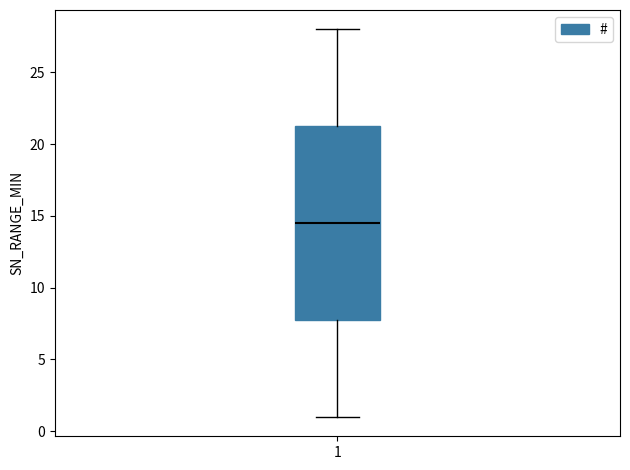

Where does the median line of the box at x = 1 sit on the y-axis? The values are not printed on the chart, so give them approximately, as read against the axis.

14.5